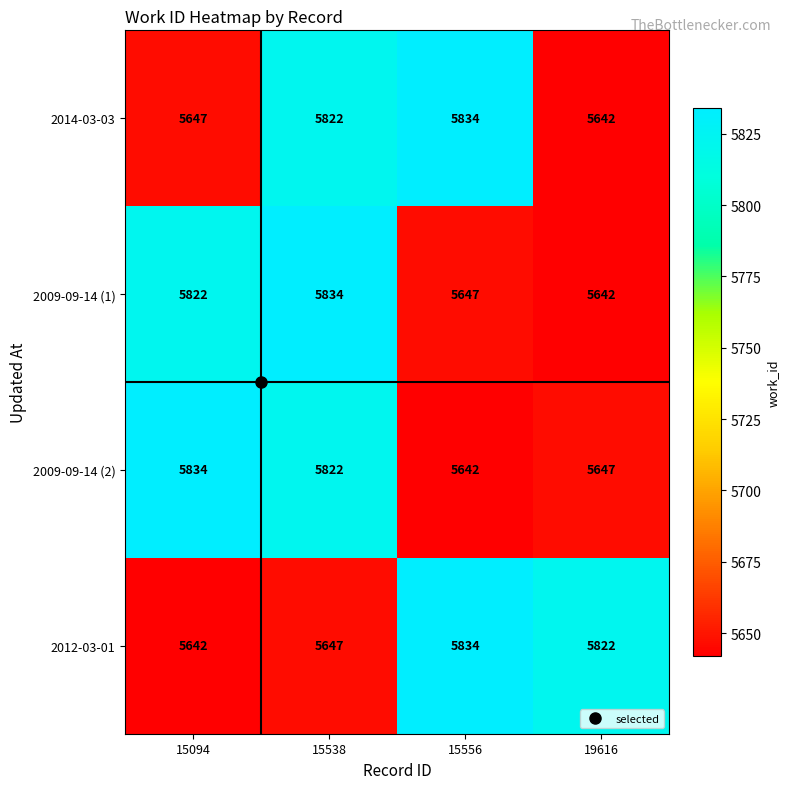

Which series changed the most between 15556 and 19616?

2014-03-03